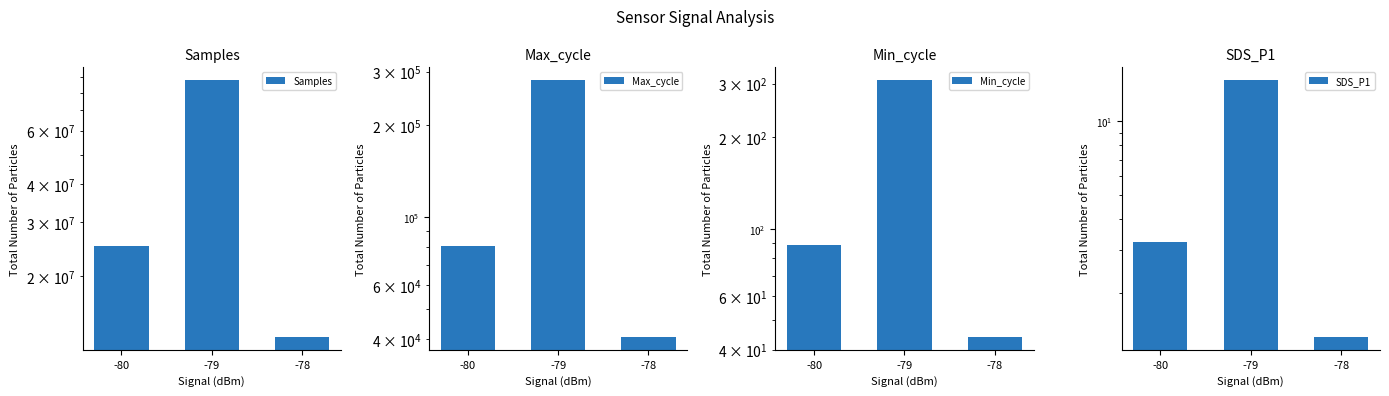

How many values in the Samples series exceed 25108947?

1